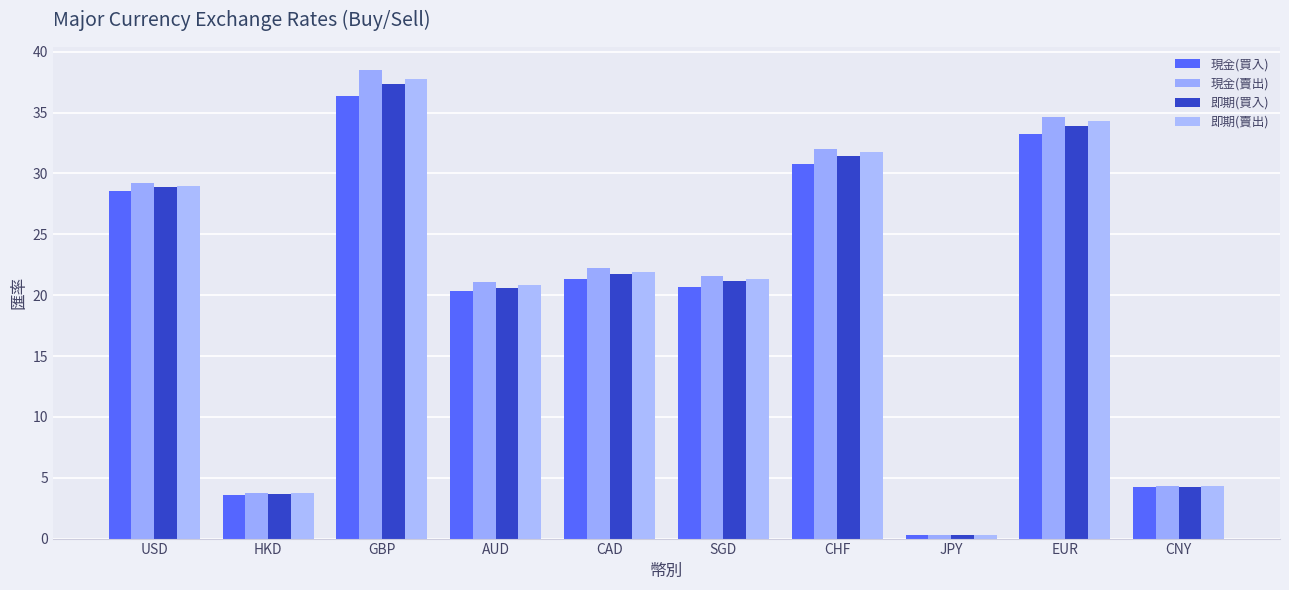

List the labels in order of 現金(賣出) value, largest first.

GBP, EUR, CHF, USD, CAD, SGD, AUD, CNY, HKD, JPY